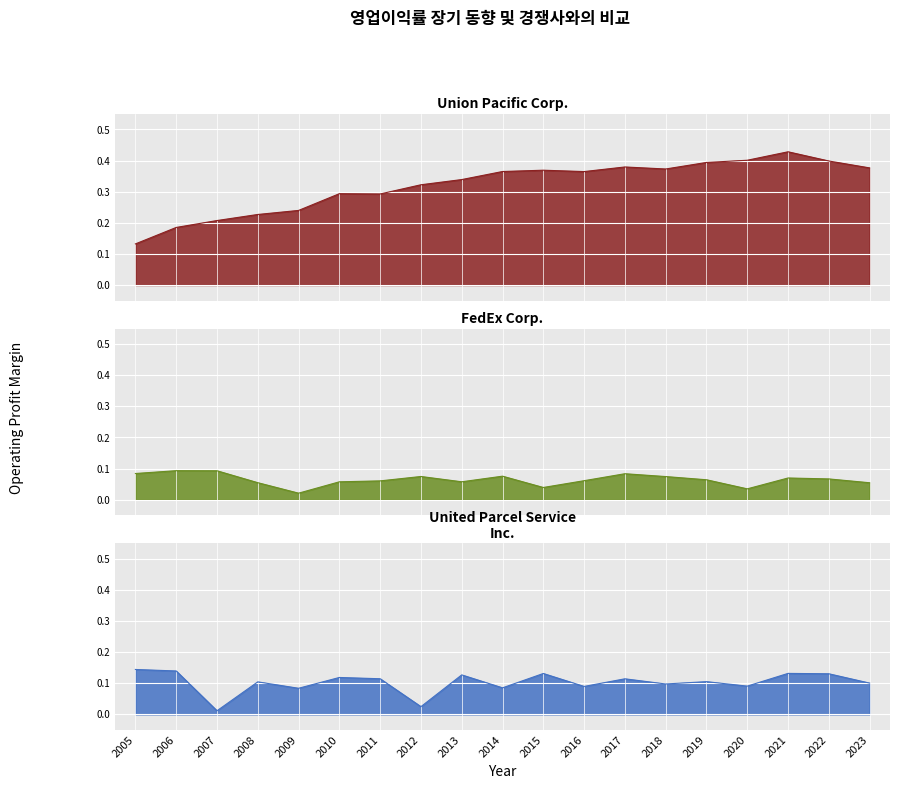

Is it true that Union Pacific Corp. equals 0.4 at 2014?

True